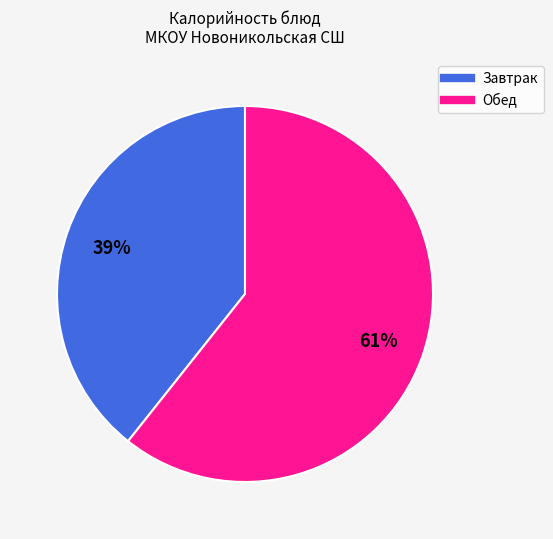

Is there any slice that represents more than half of the pie?

Yes